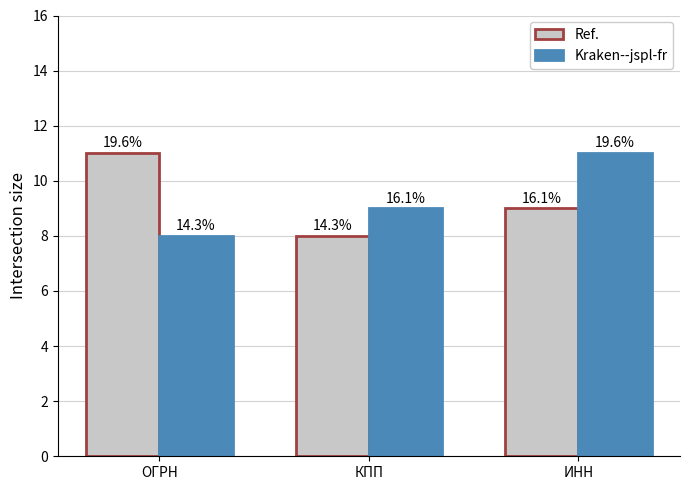

Where is Ref. nearest to the value 9?

ИНН